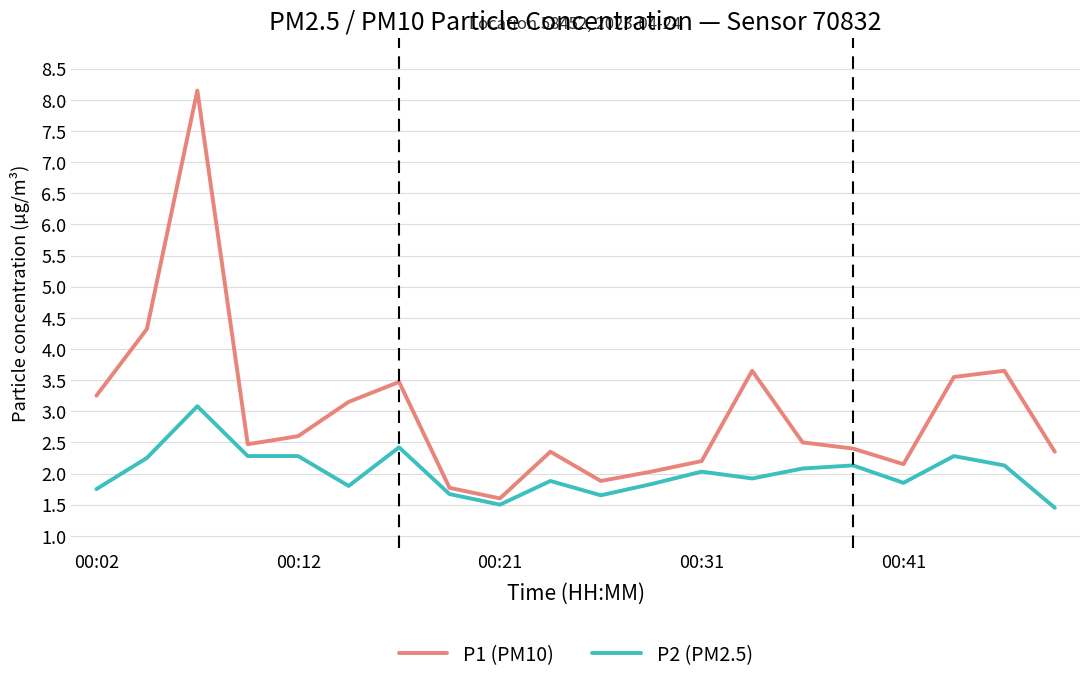

True or false: P2 (PM2.5) and P1 (PM10) cross at least once.

False